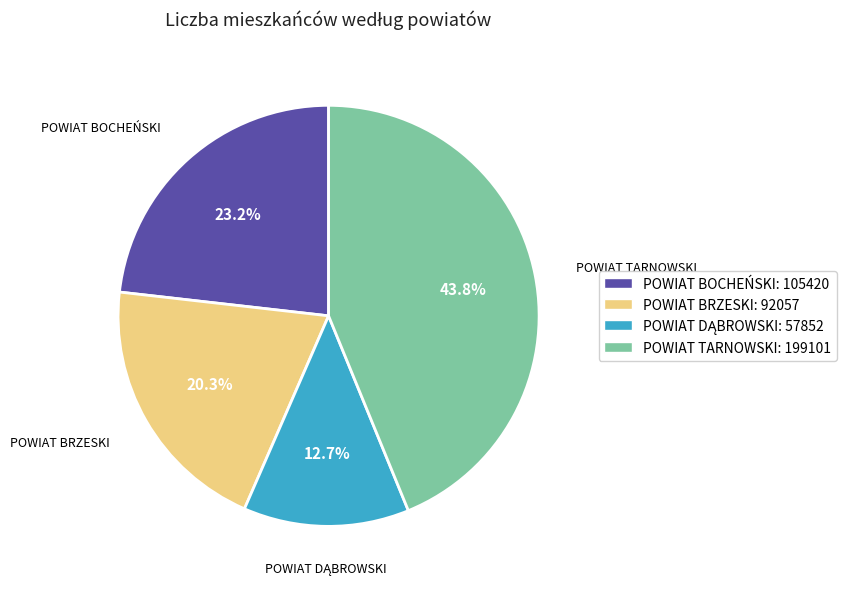

How many segments does this pie chart have?

4